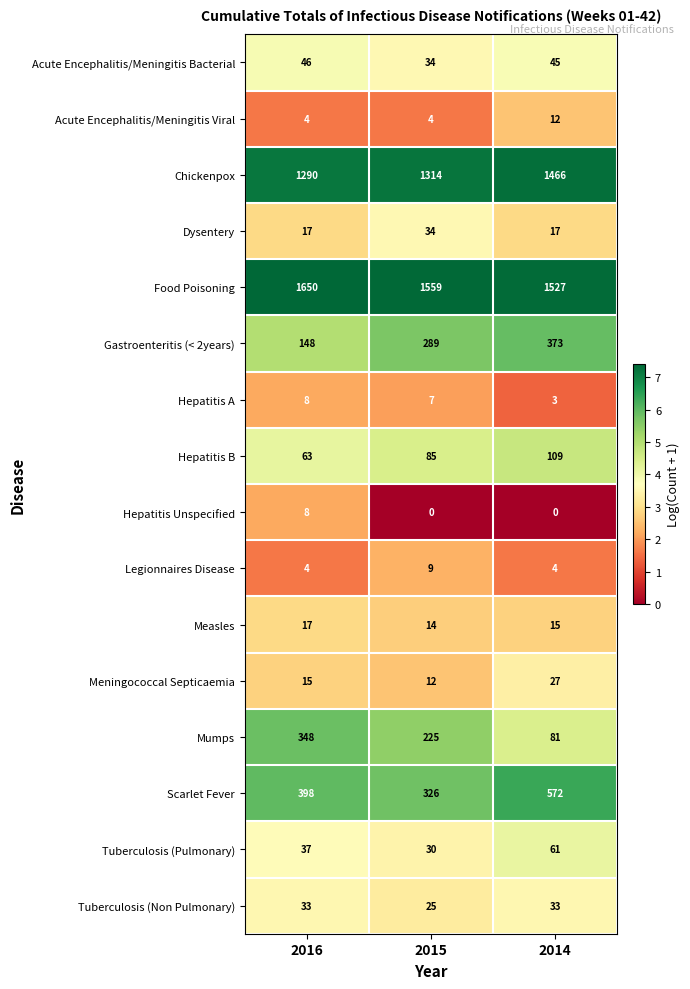

What is the approximate value of Tuberculosis (Non Pulmonary) at 2016?

33